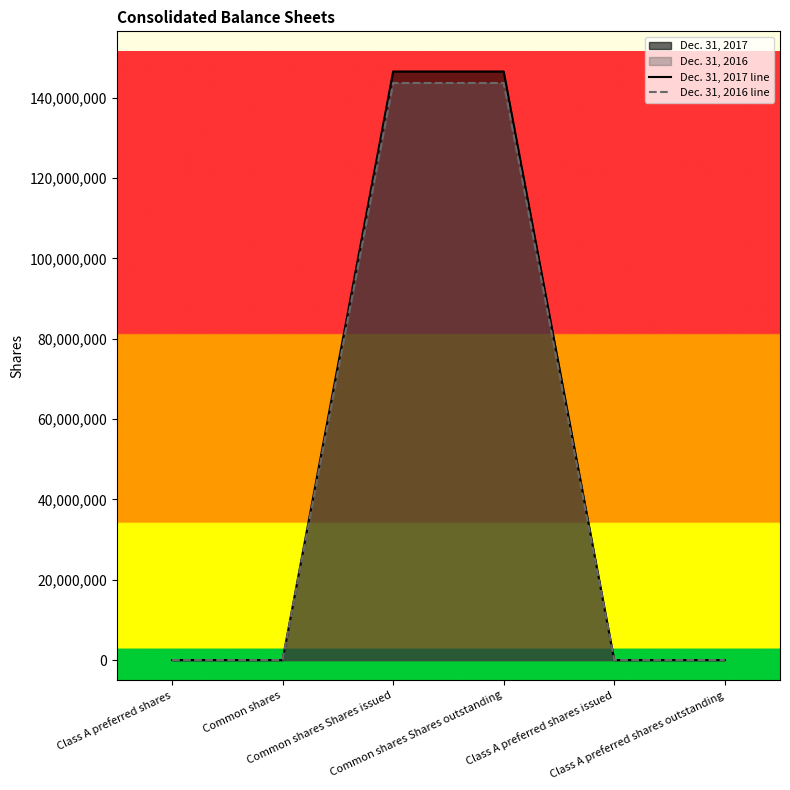

At which label is Dec. 31, 2016 line closest to 71838192?

Class A preferred shares